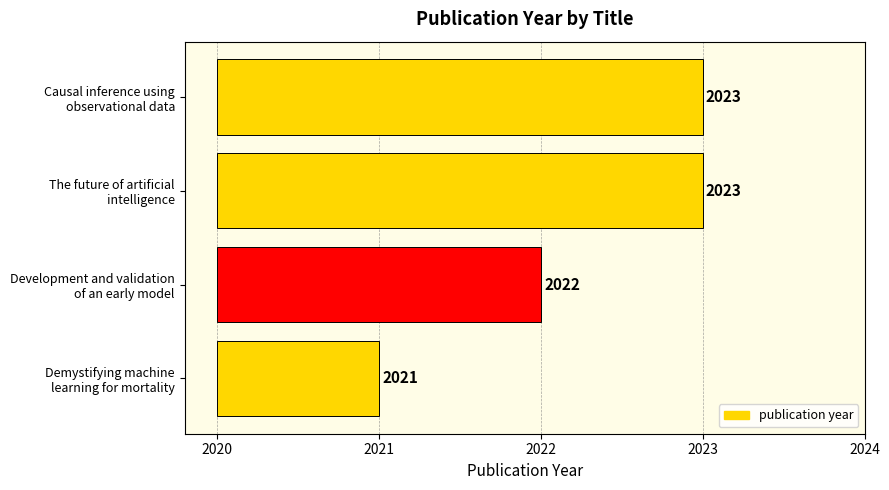

How many series are shown in this chart?

1